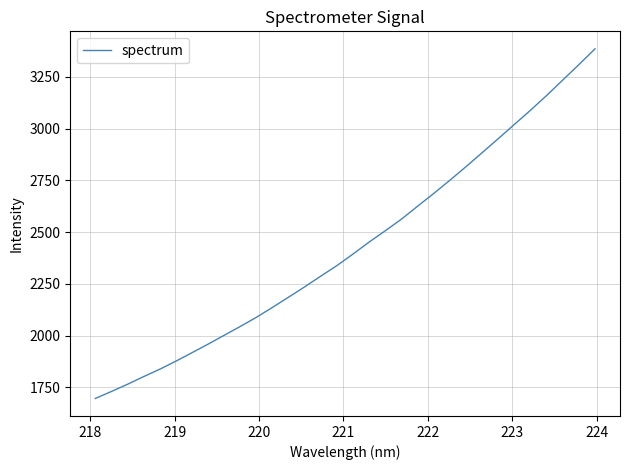

What is the minimum value shown in the chart?

1695.6